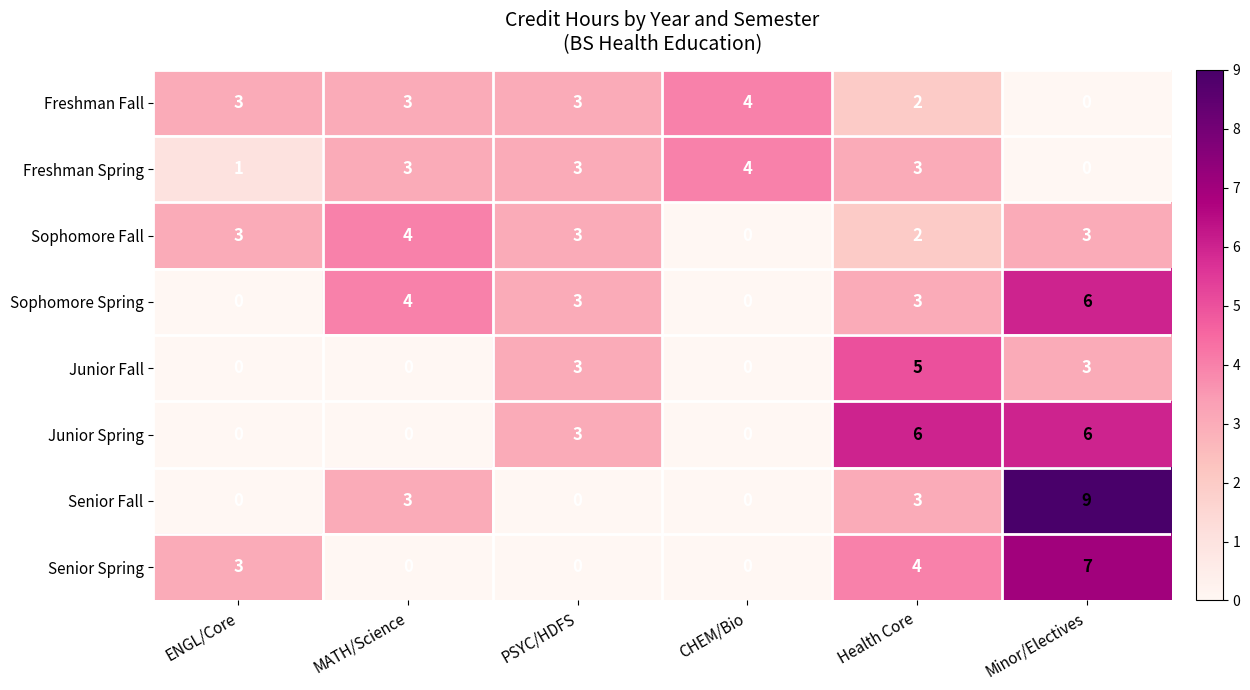

At which category does the chart reach its peak across all series?

Minor/Electives